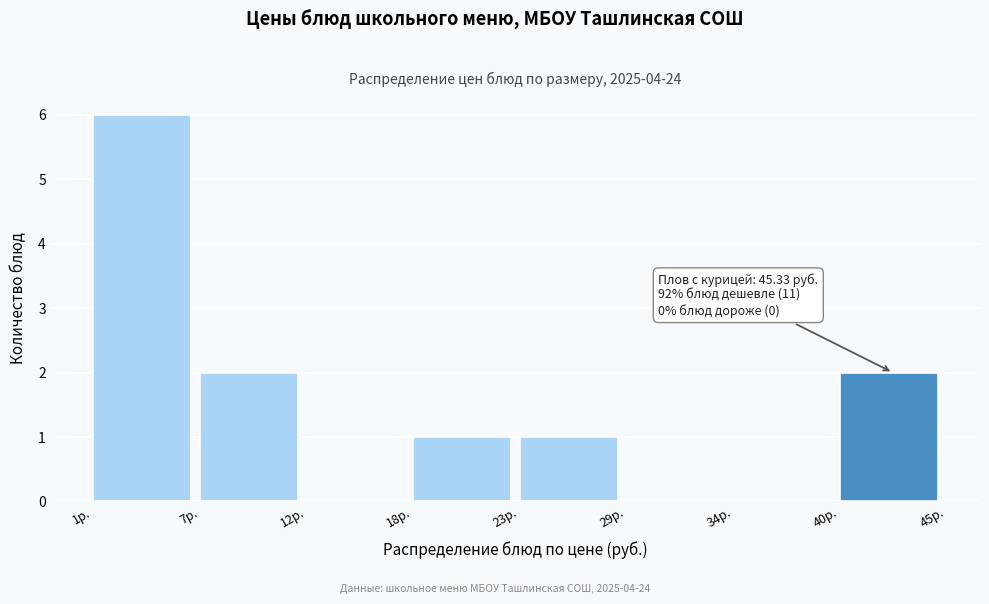

Over which range of the x-axis is the bar tallest?

1 to 7